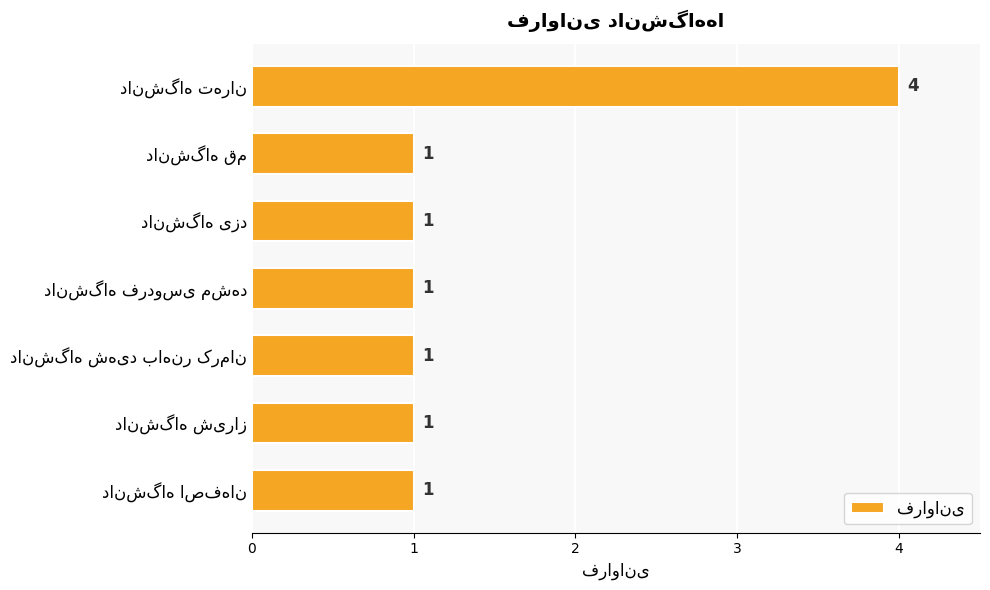

Reading top to bottom, transcribe all the data shown in this chart.

4	1	1	1	1	1	1